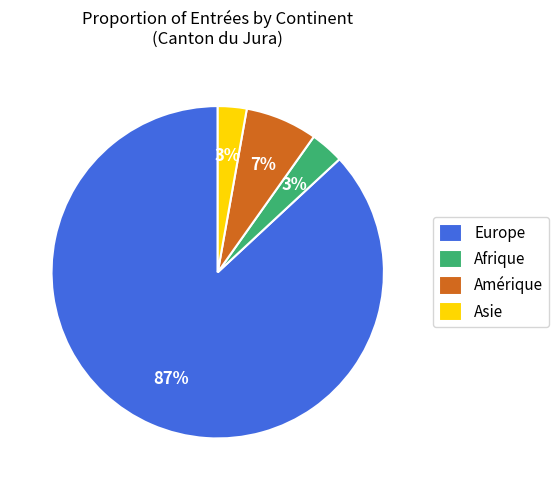

What percentage is the Europe slice, to the nearest percent?

87%